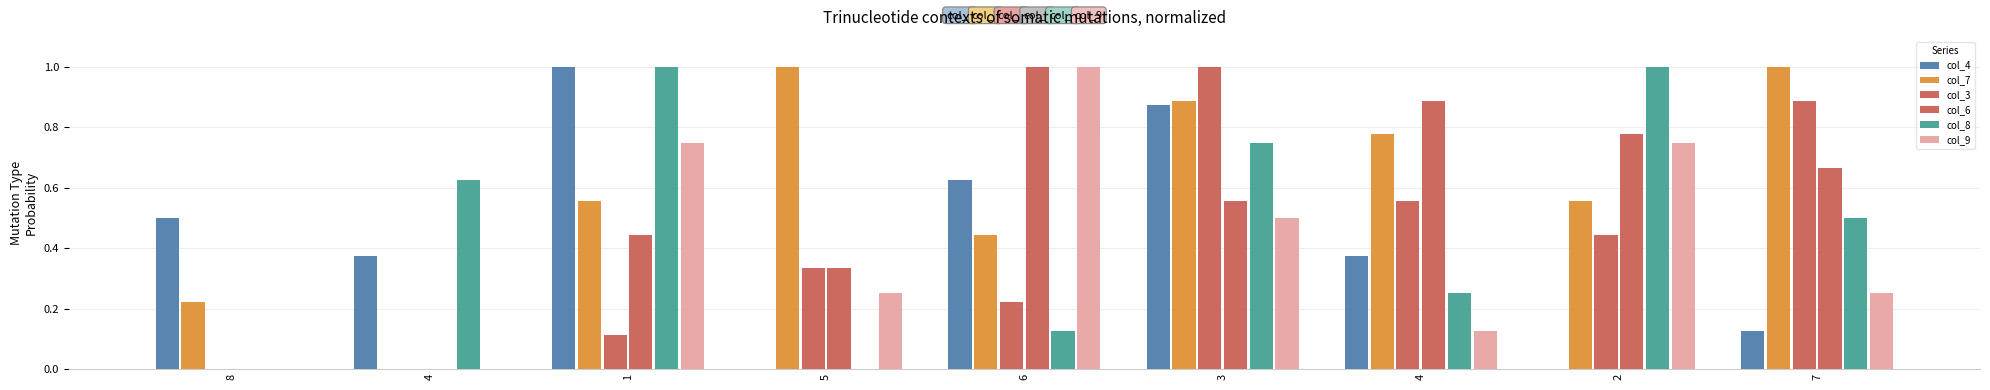

Which label corresponds to the smallest value in the chart?

5